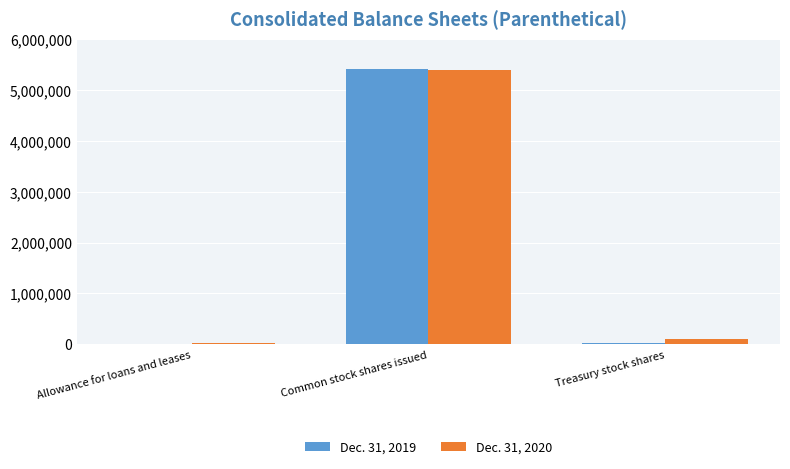

At which category does the chart reach its peak across all series?

Common stock shares issued